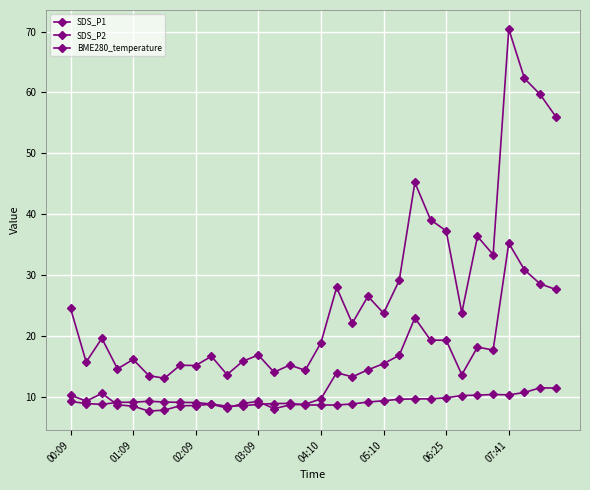

How many data points in SDS_P1 are above 22?

16